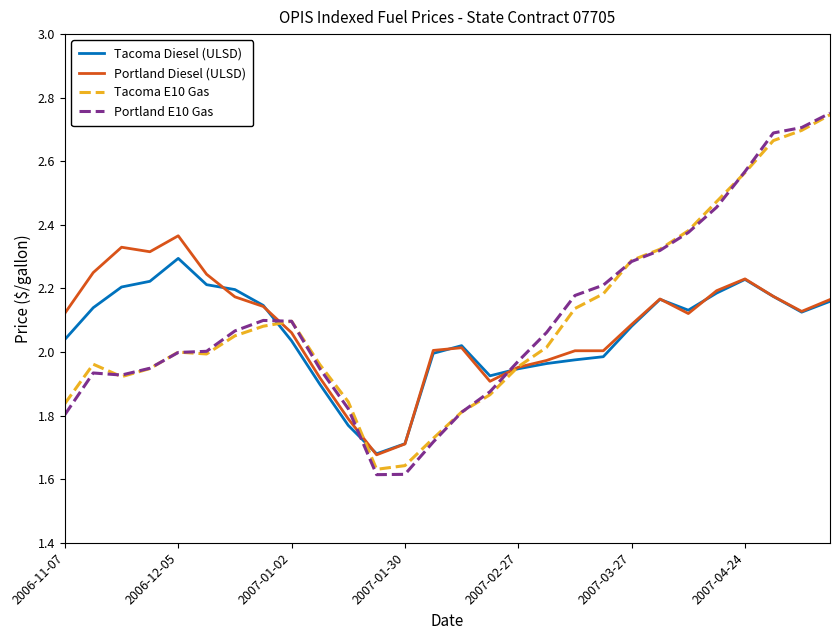

Is this an area chart (filled region under the line)?

No